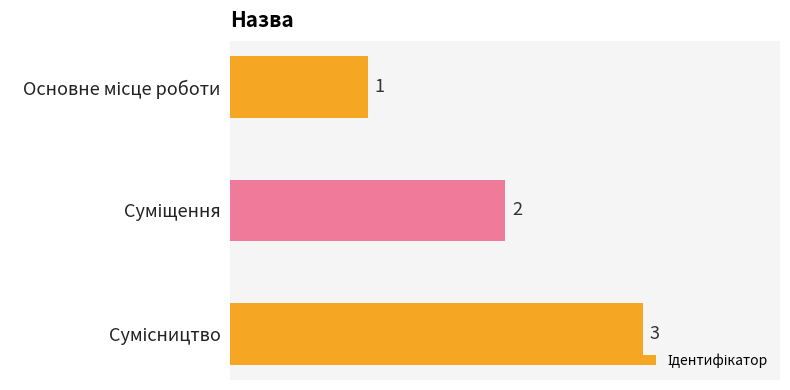

What is the sum of all values?

6